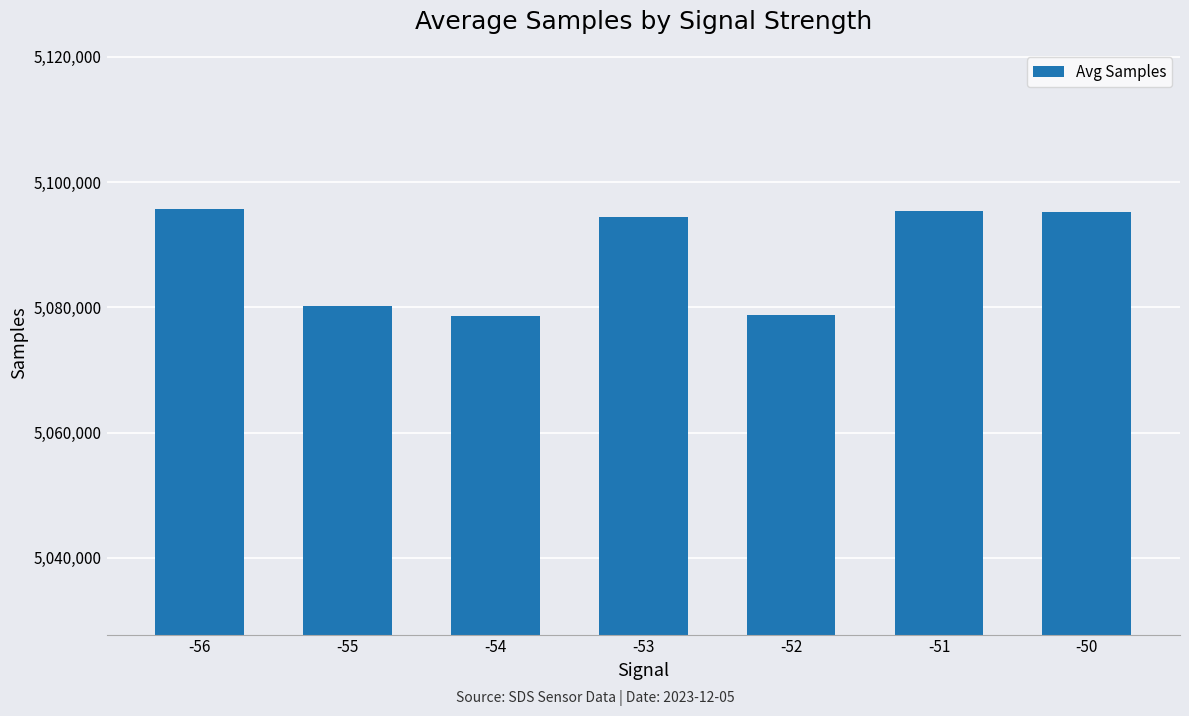

True or false: the data shows 1391844 at -52.

False